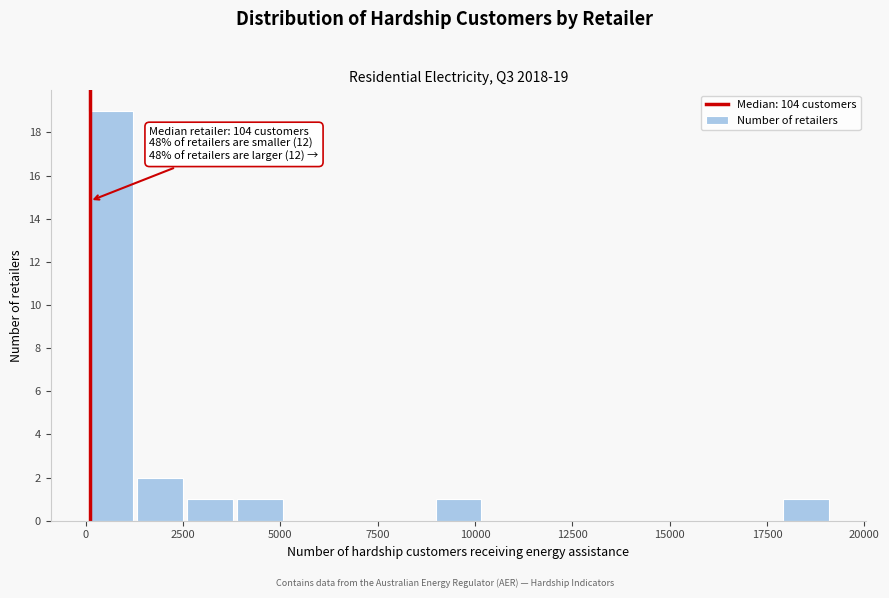

Read against the x-axis, roughly where is the centre of the tallest bar?

500